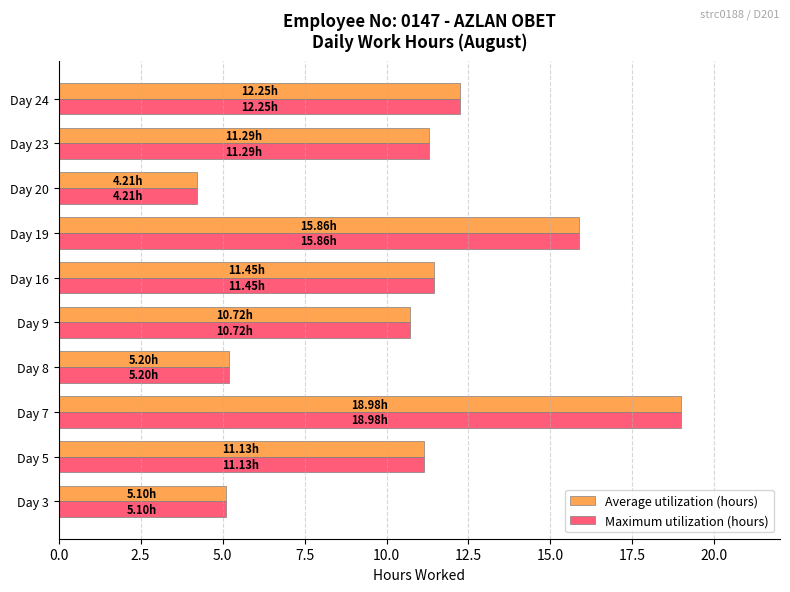

At which category is the sum across all series the highest?

Day 7